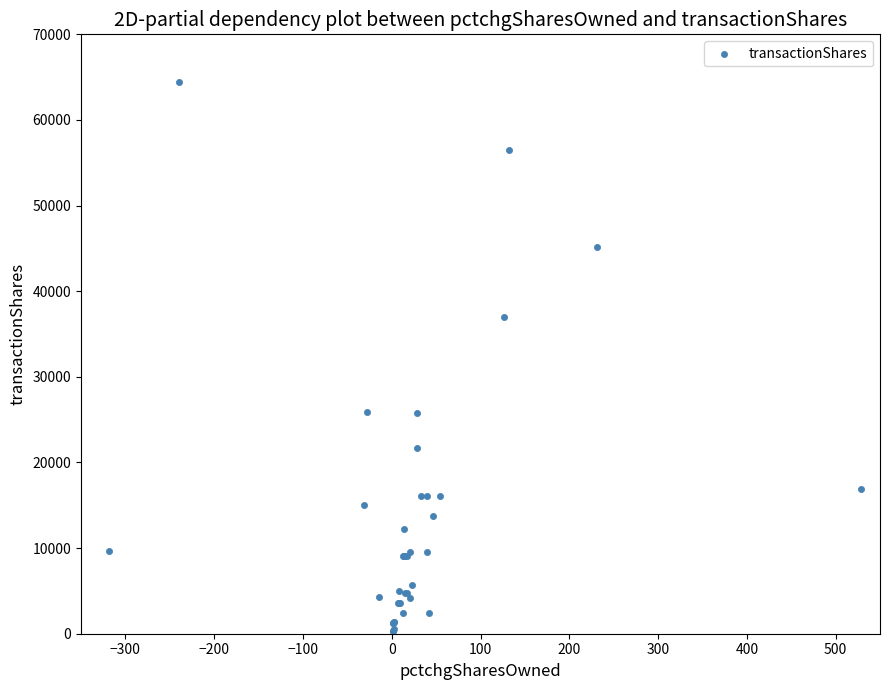

What Y value in the scatter plot is closest to 32375?

37006